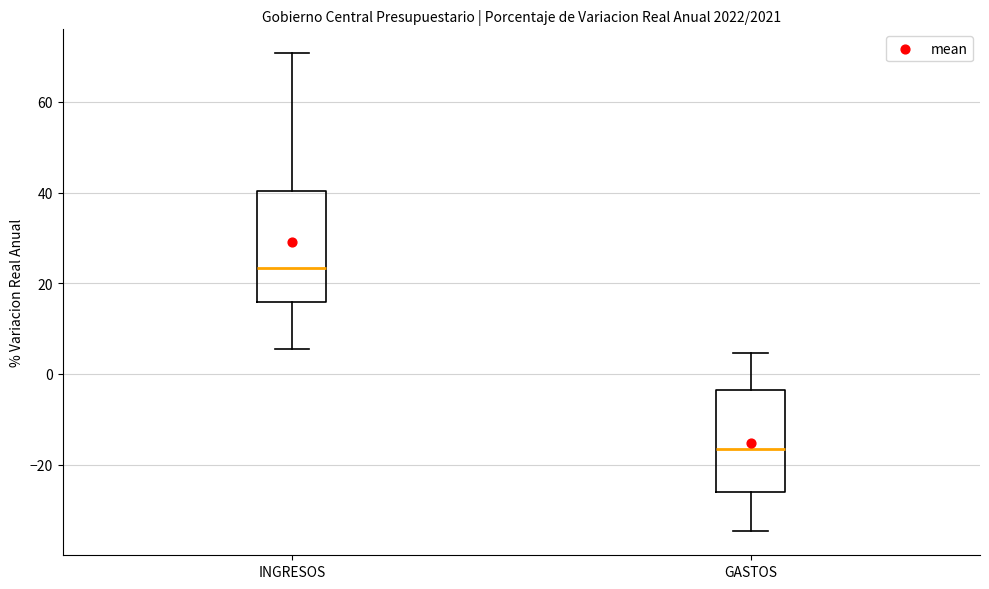

Where does the lower whisker of the box for INGRESOS end on the y-axis? The values are not printed on the chart, so give them approximately, as read against the axis.

6